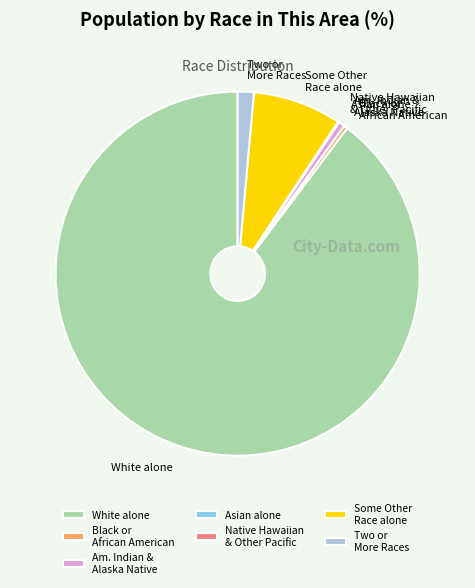

Approximately how many times larger is the value at White alone compared to Two or More Races?

62.7